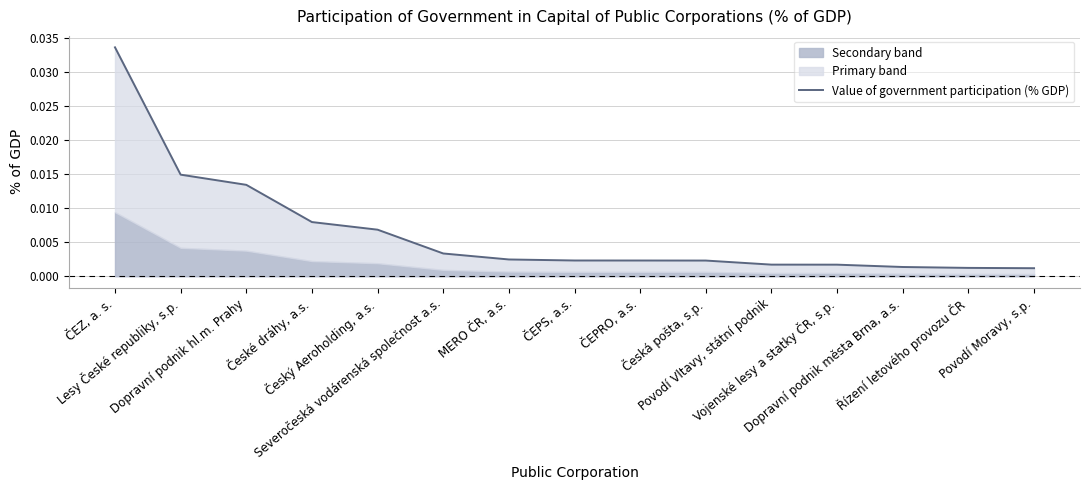

True or false: there are more than 2 points higher than both neighbors.

False